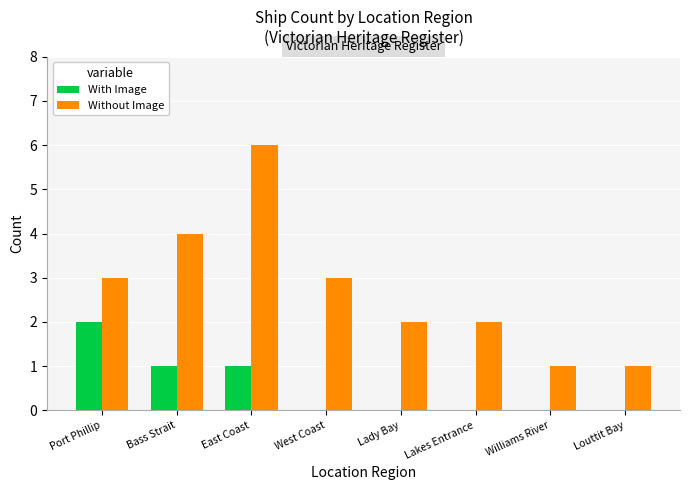

How many series are shown in this chart?

2